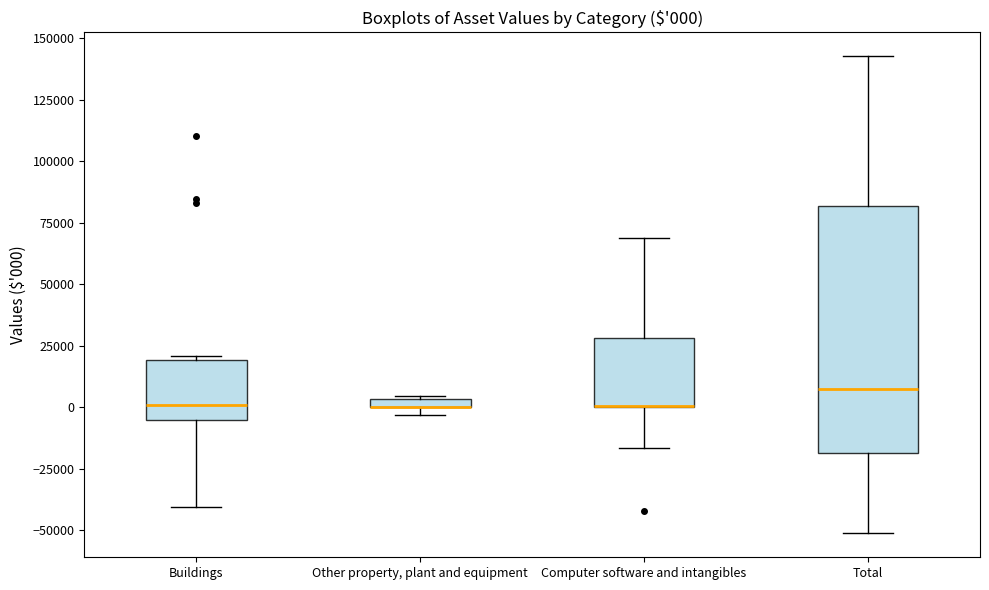

Which box is the tallest, from its lower edge to its upper edge?

Total